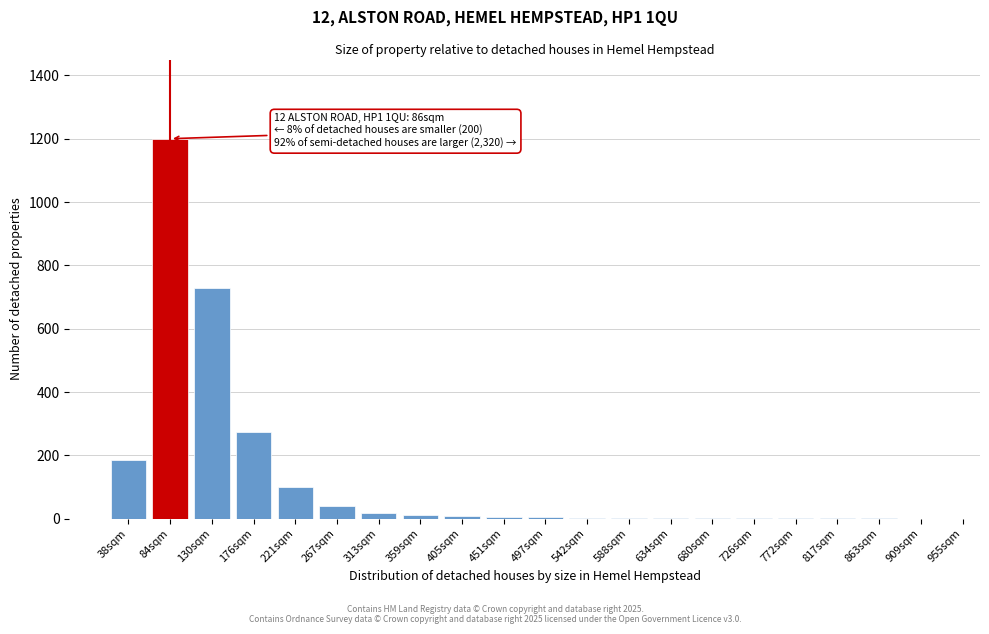

What is the greatest value displayed?

1200